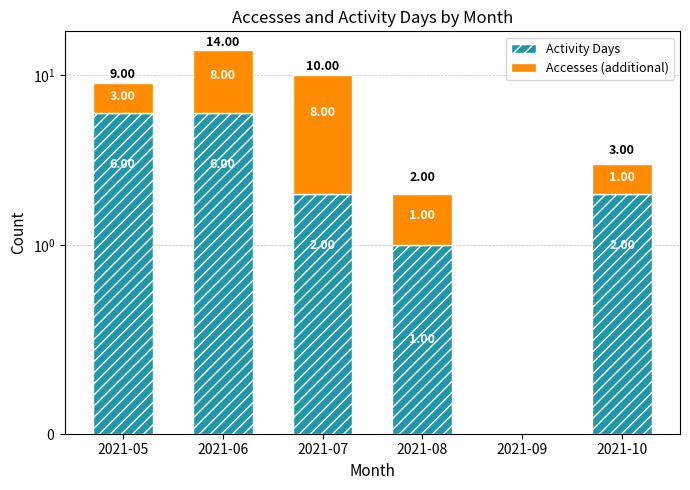

What is the value of the Activity Days bar at the 1st from the left?

6